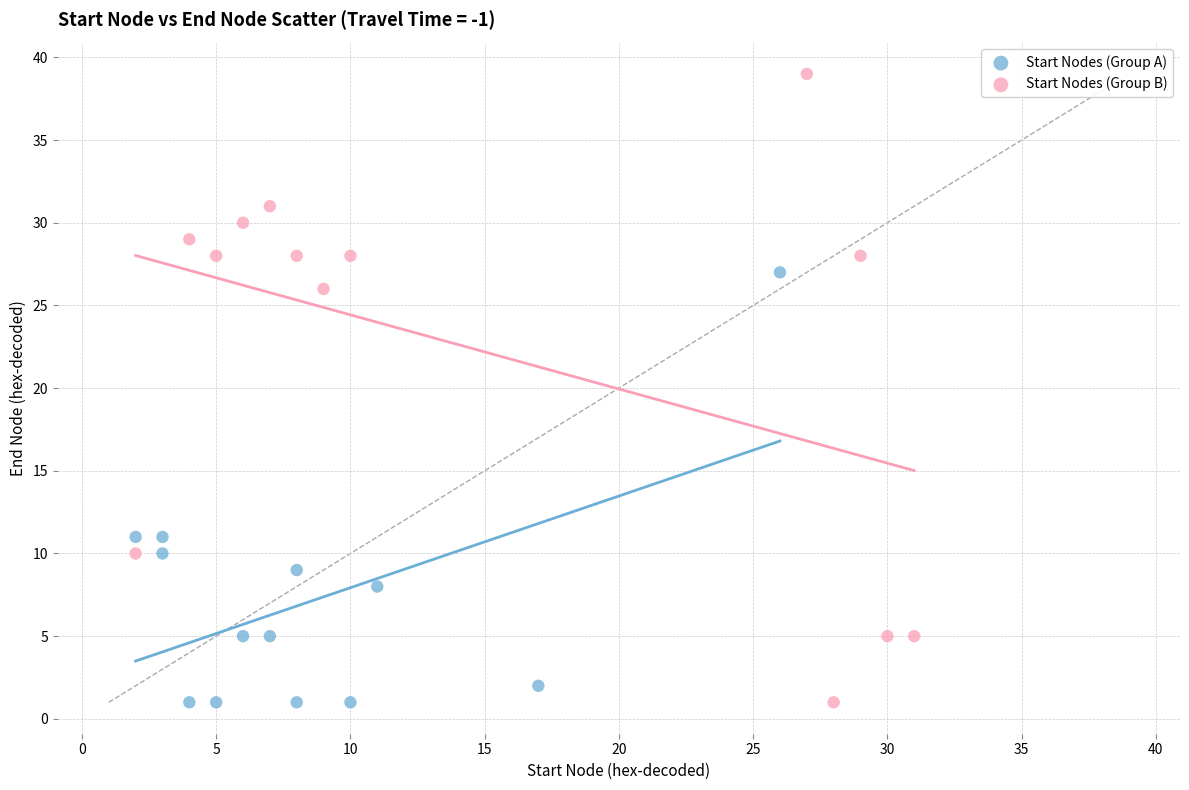

Which series has the largest Y range (max minus min)?

Start Nodes (Group B)